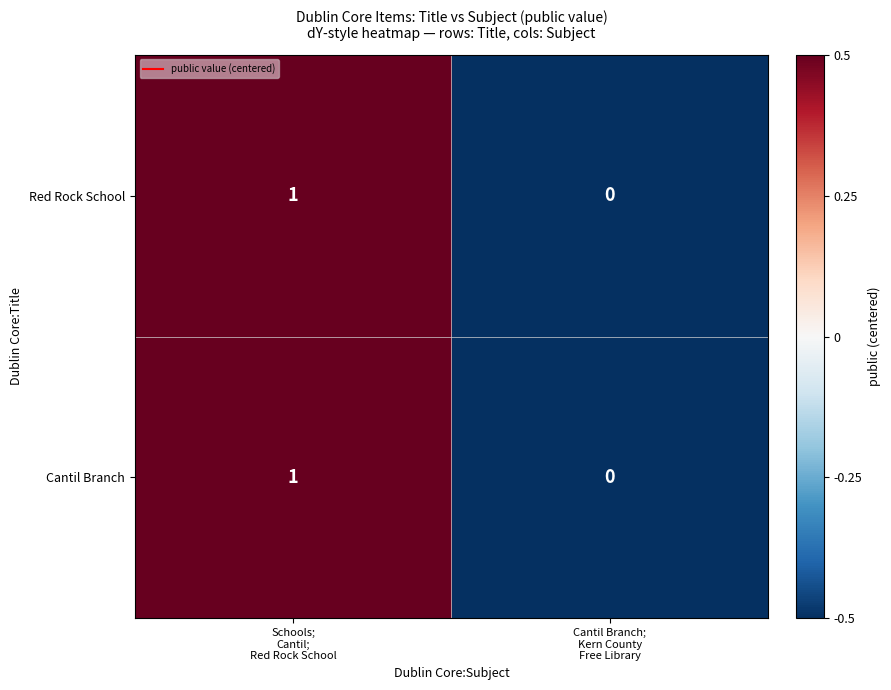

Reading left to right, extract all data points from this chart.

Red Rock School: 1	0
Cantil Branch: 1	0